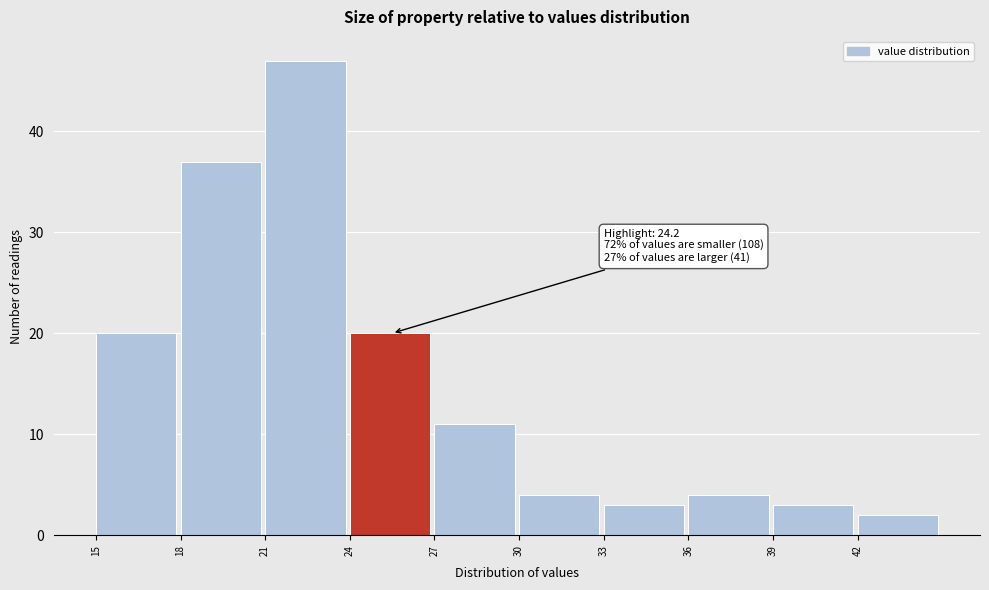

Which range on the x-axis has the tallest bar?

21 to 24